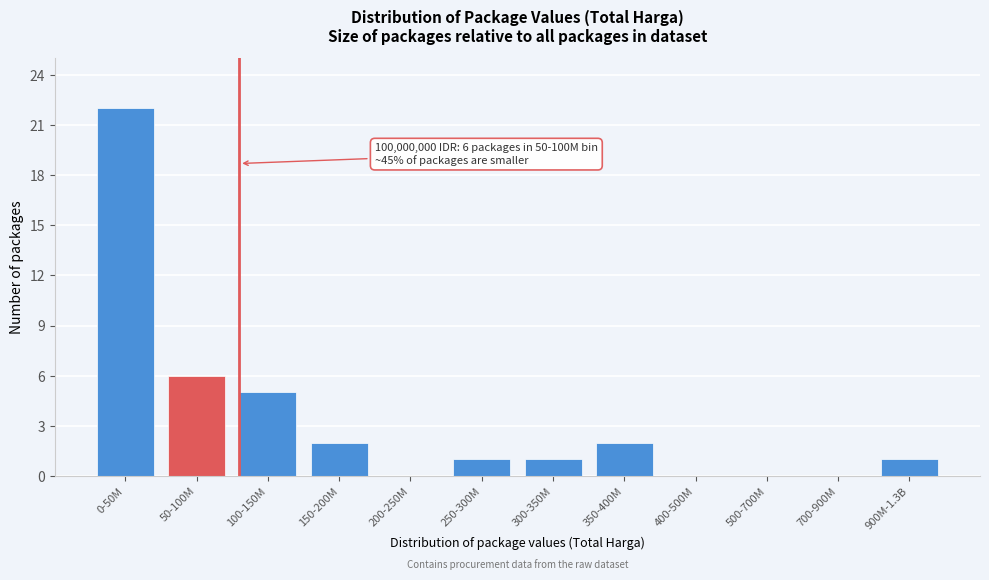

Reading left to right, extract all data points from this chart.

0-50M=22	50-100M=6	100-150M=5	150-200M=2	200-250M=0	250-300M=1	300-350M=1	350-400M=2	400-500M=0	500-700M=0	700-900M=0	900M-1.3B=1